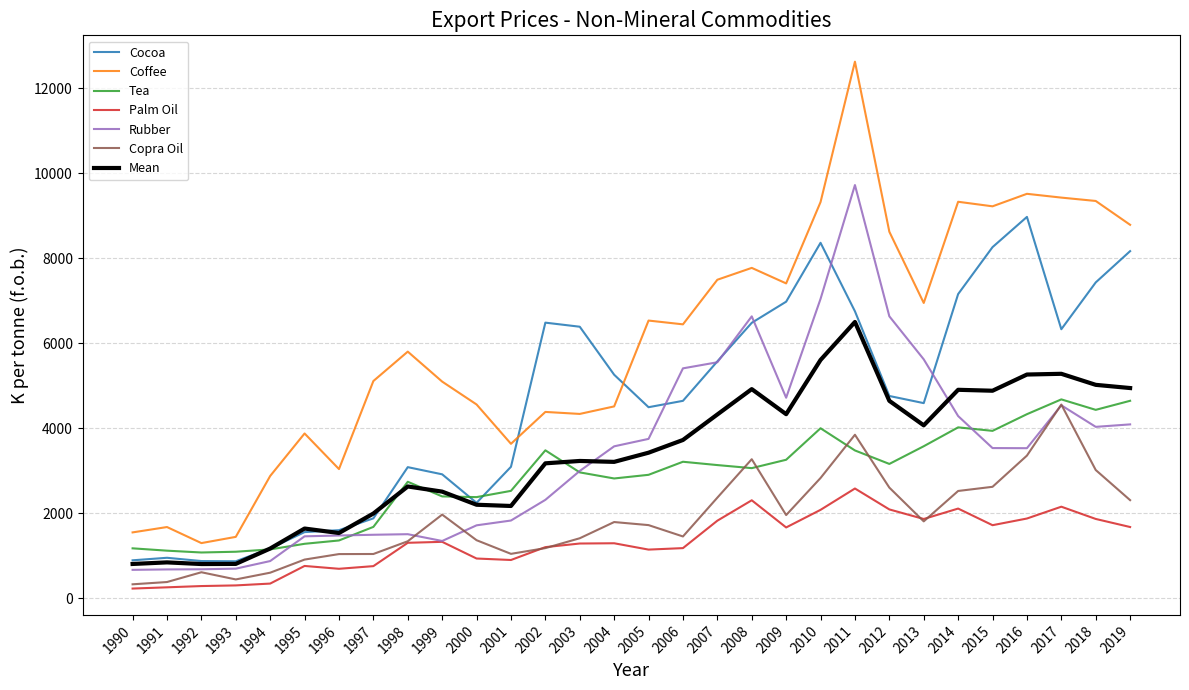

What is the greatest value displayed?

12622.0